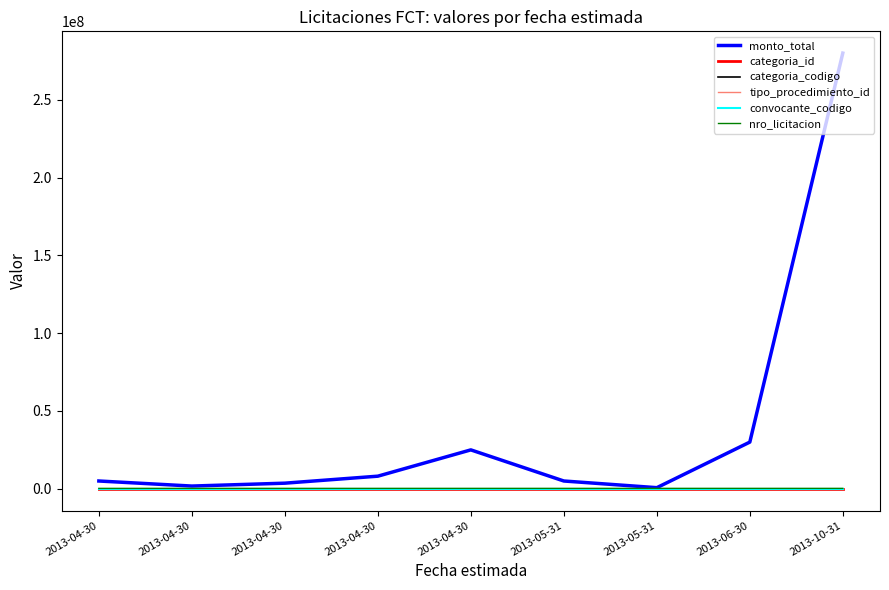

Does the chart have visible grid lines?

No